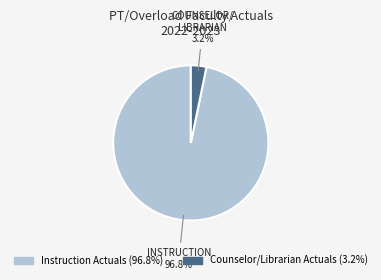

Between Counselor/Librarian Actuals and Instruction Actuals, which is larger?

Instruction Actuals